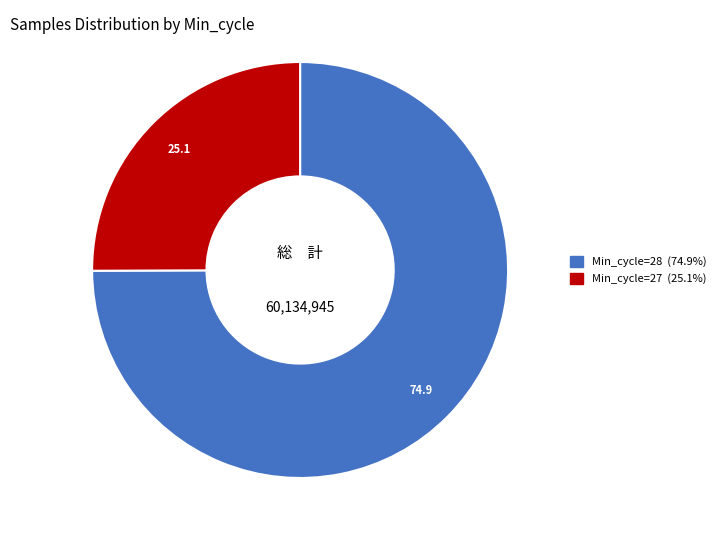

Is there a majority slice in this chart?

Yes